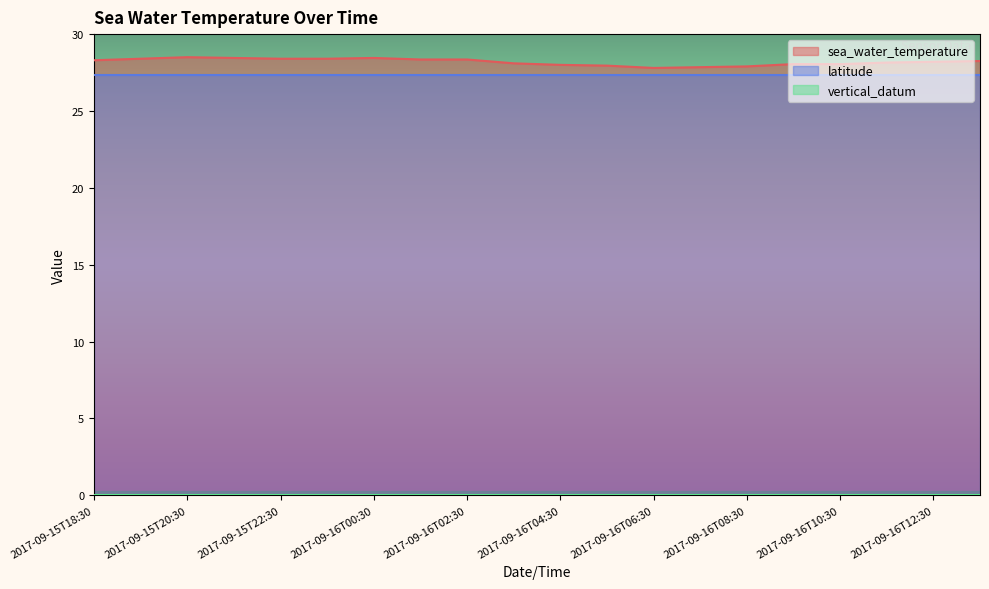

True or false: vertical_datum and latitude intersect in this chart.

False